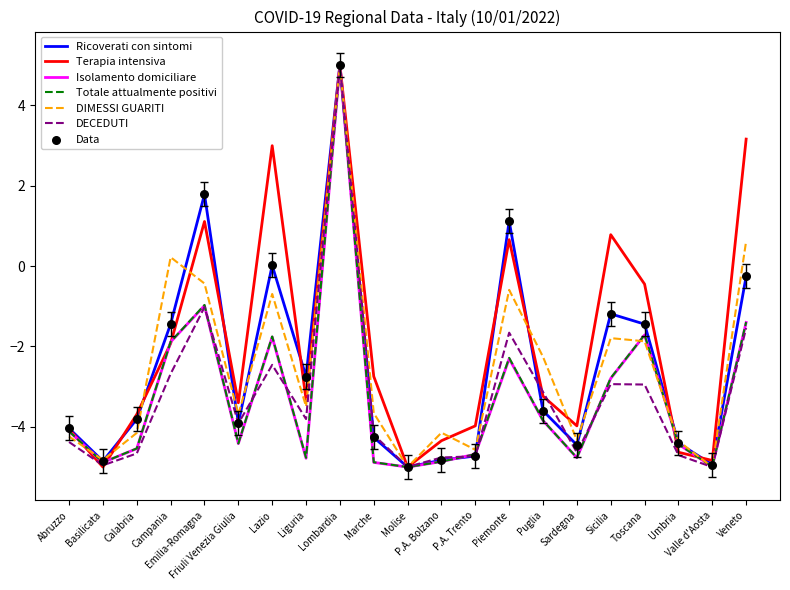

Which series has the largest total across all categories?

Terapia intensiva